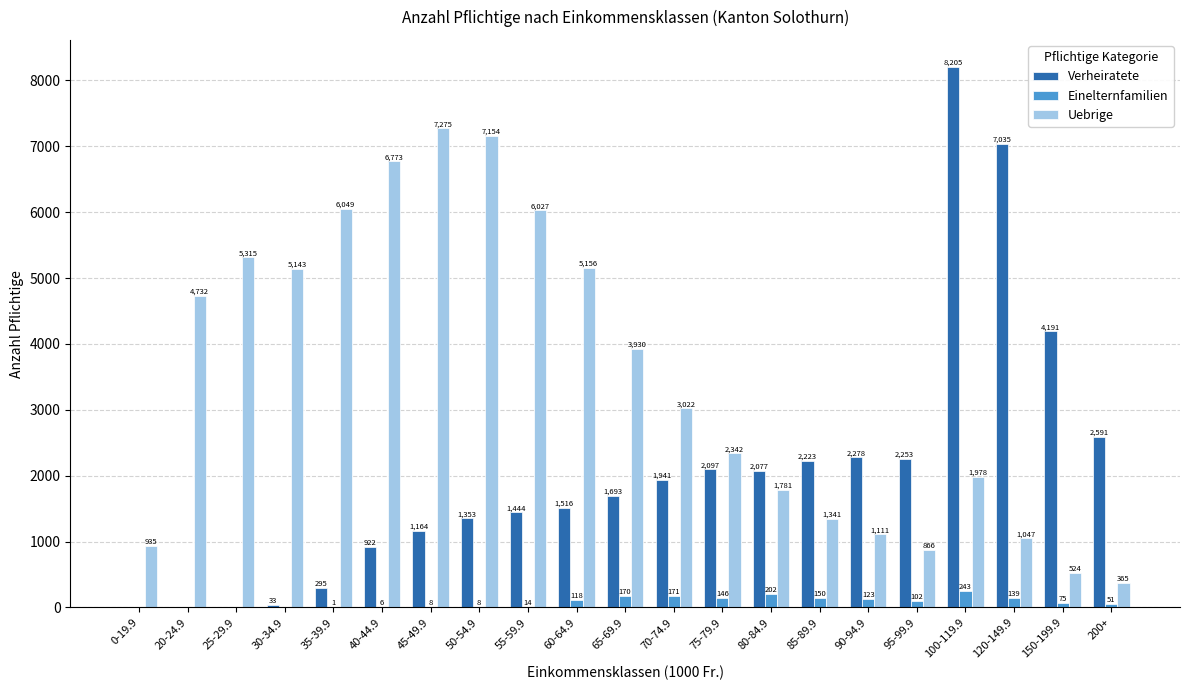

The Verheiratete series shows 1579 at 40-44.9. True or false?

False